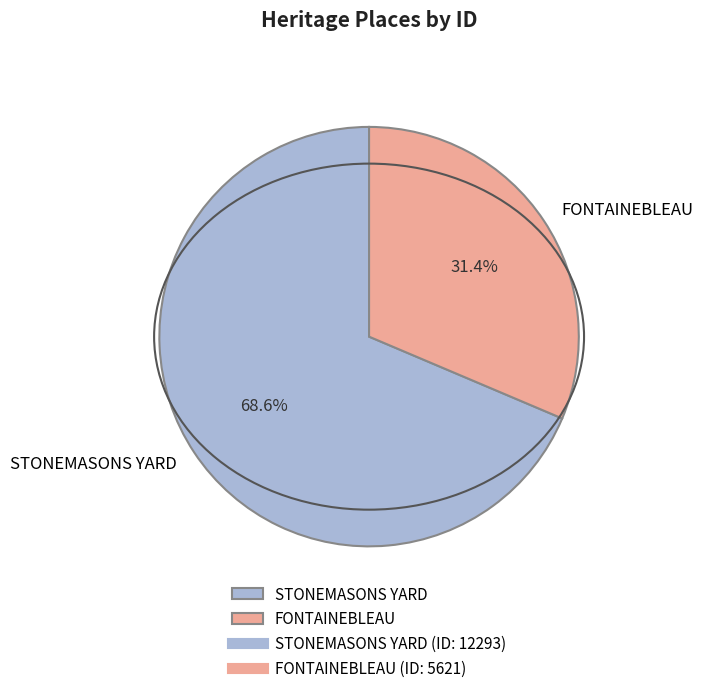

Count the number of slices in the pie.

2